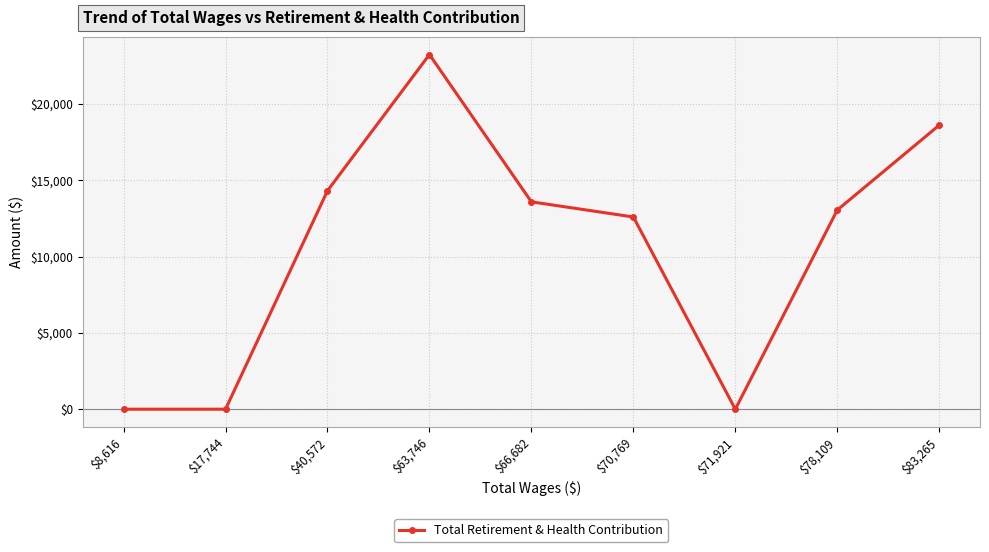

What is the difference between the maximum and minimum values?

23241